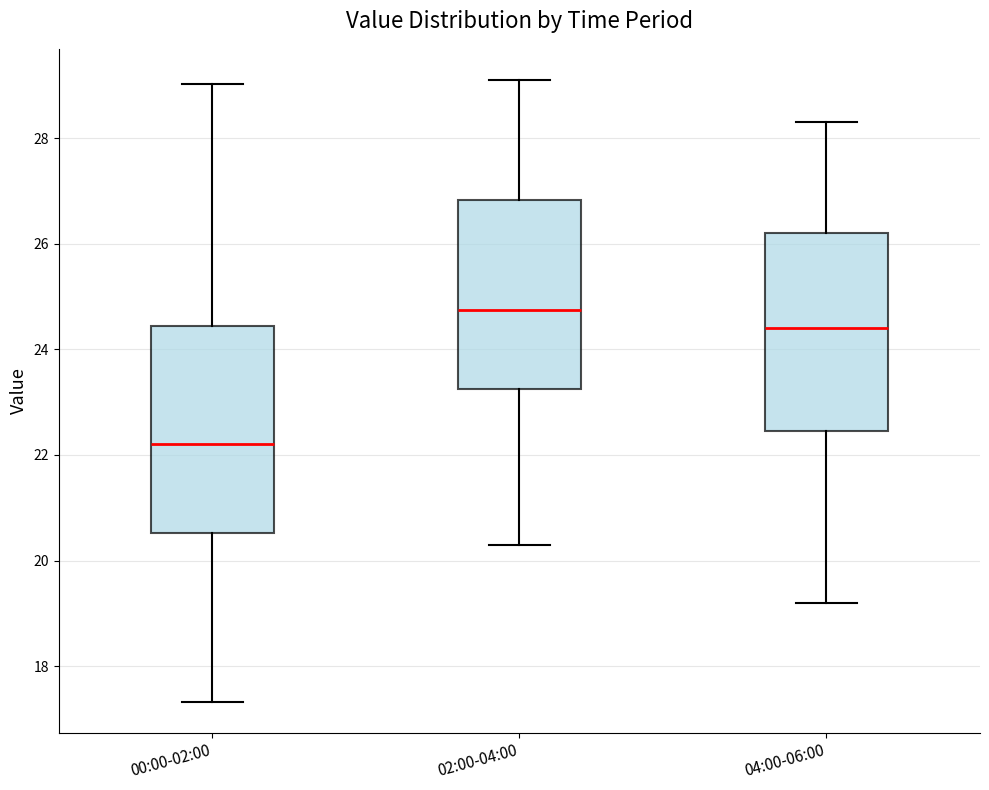

Reading left to right, read every box against the y-axis: the position of its median line, the range the box covers, and the ends of its whiskers. The values are not printed on the chart, so give them approximately, as read against the axis.

00:00-02:00: median 22.2, box 20.6 to 24.4, whiskers 17.4 to 29.0
02:00-04:00: median 24.8, box 23.2 to 26.8, whiskers 20.4 to 29.2
04:00-06:00: median 24.4, box 22.4 to 26.2, whiskers 19.2 to 28.4